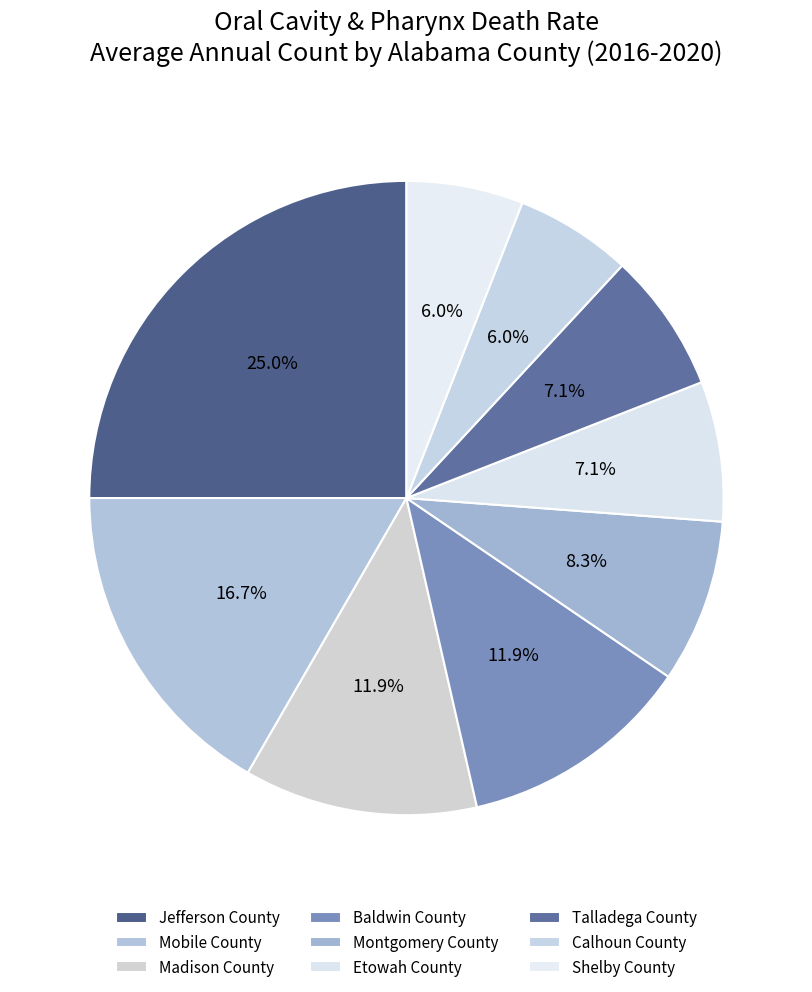

What percentage is the Baldwin County slice, to the nearest percent?

12%